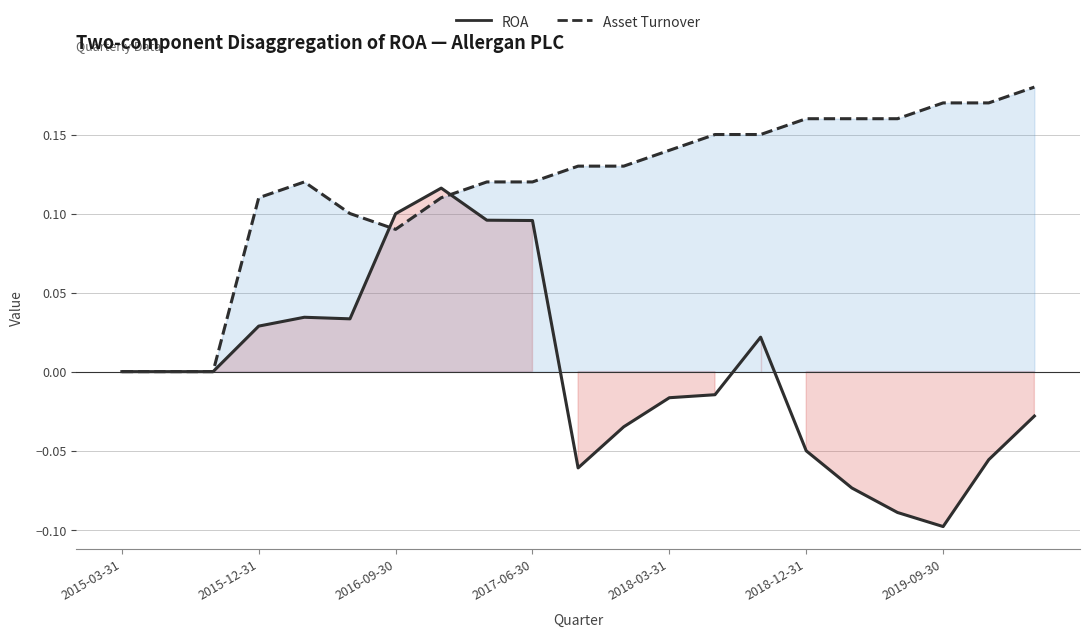

Which category has the lowest value in the ROA series?

2019-09-30